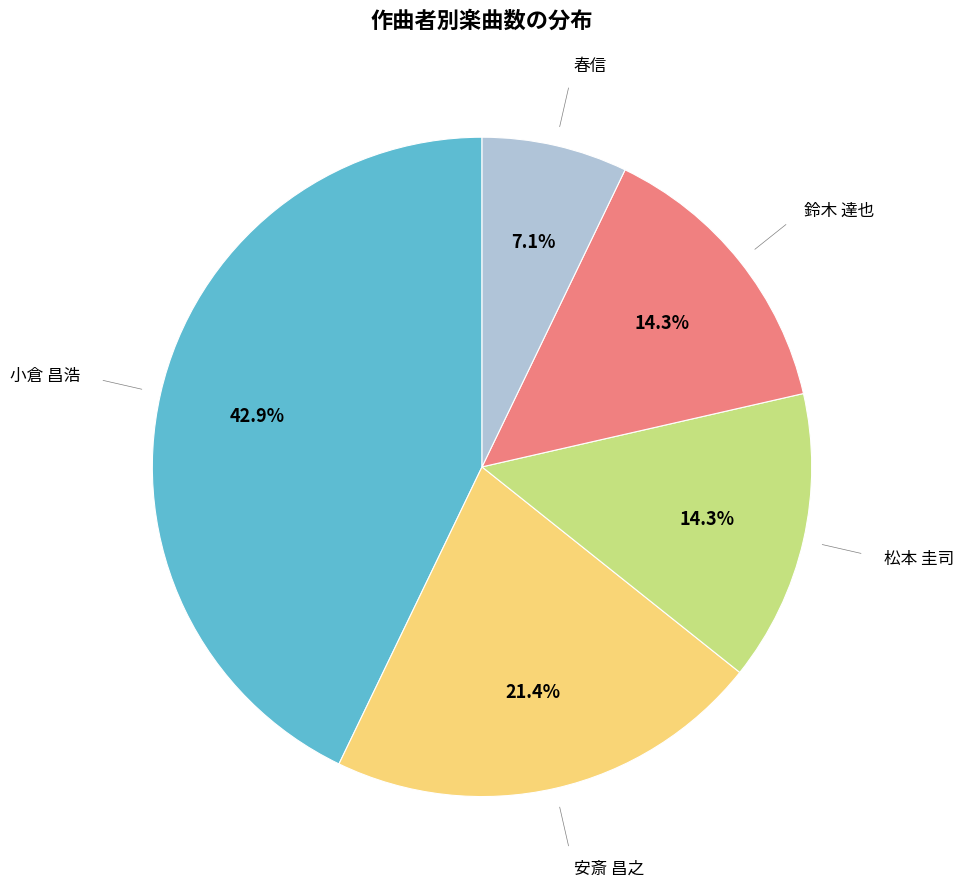

What is the smallest slice in the pie chart?

春信